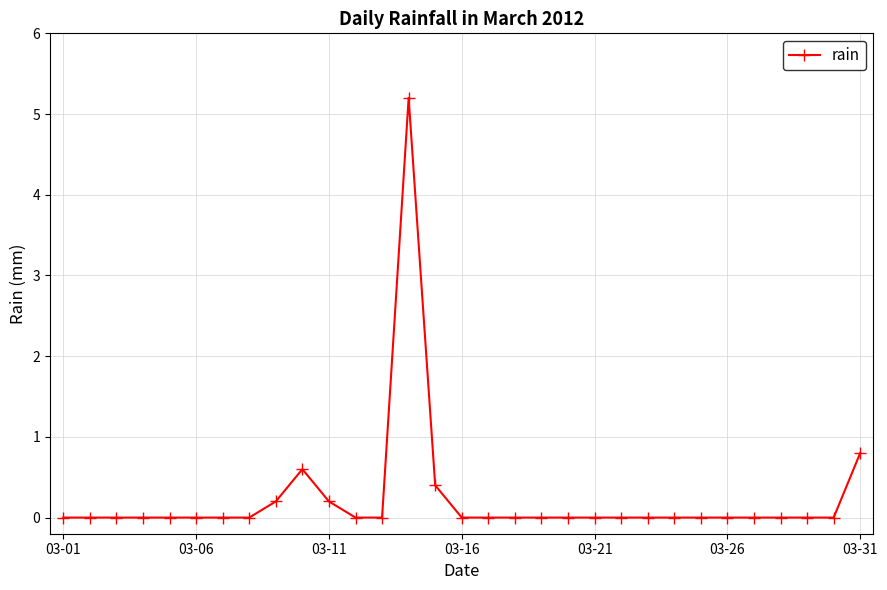

How many lines are shown in the chart?

1